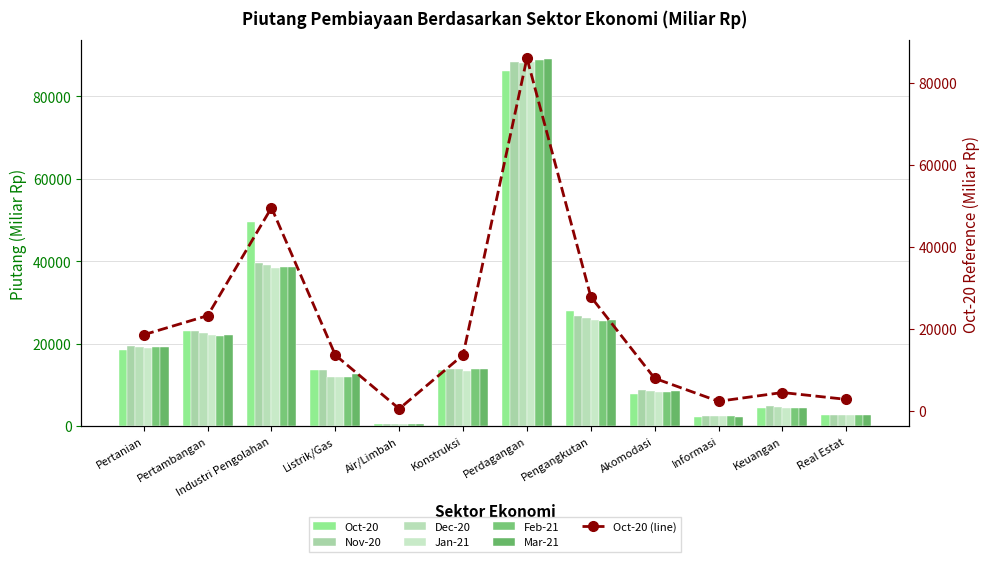

What value does the Dec-20 series have at Real Estat?

2706.7